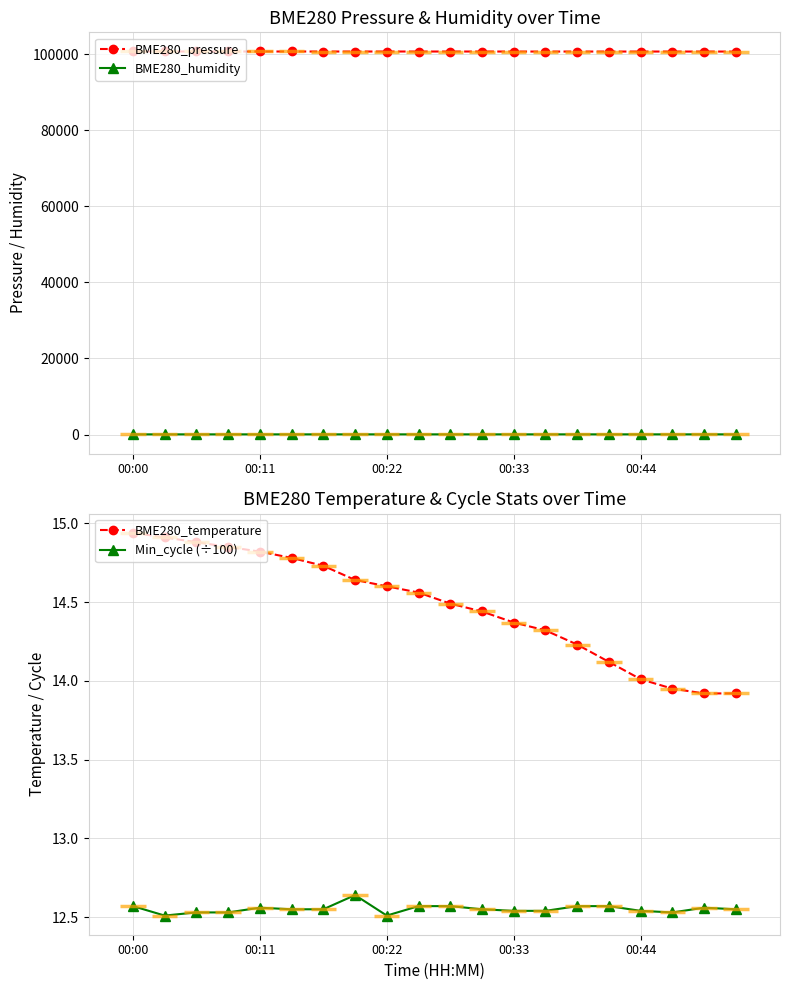

At which label does BME280_temperature reach its peak?

00:00